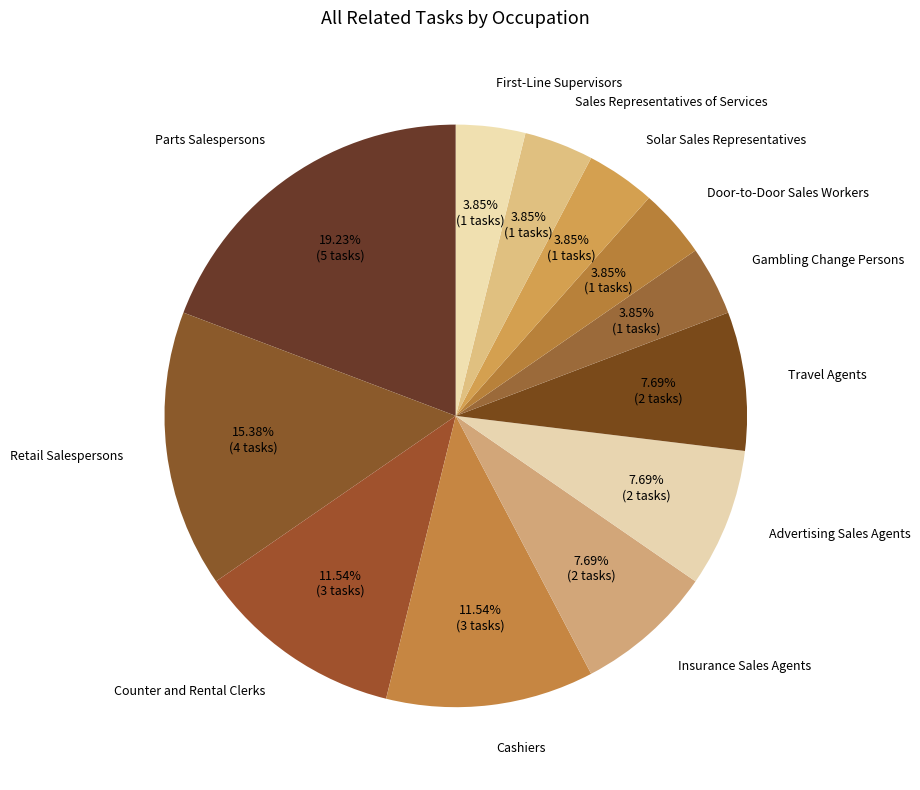

What is the total percentage of Advertising Sales Agents and Sales Representatives of Services?

11.5%